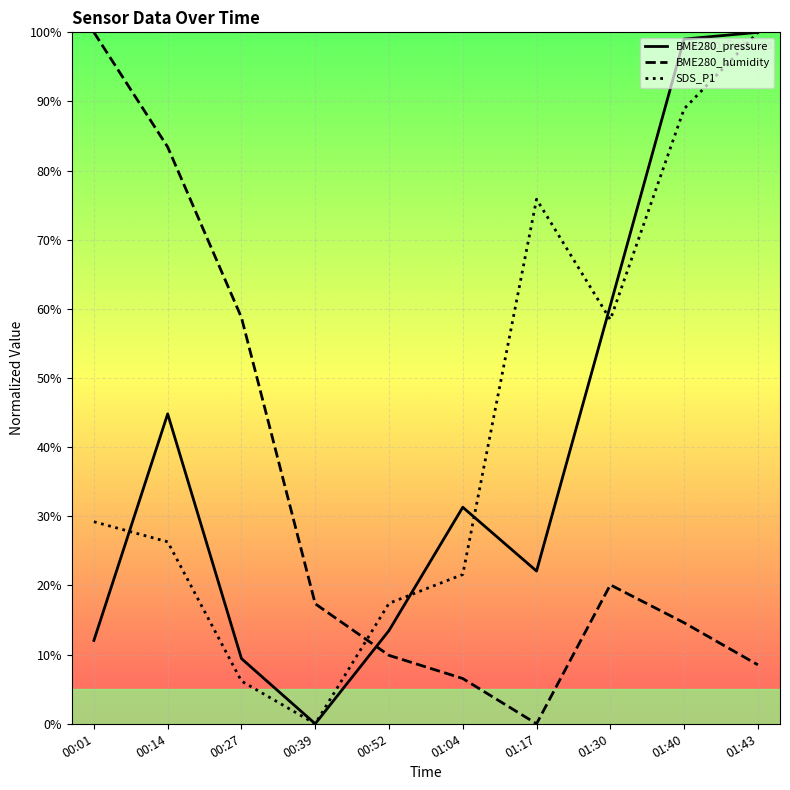

Which series has the largest range (max minus min)?

BME280_pressure